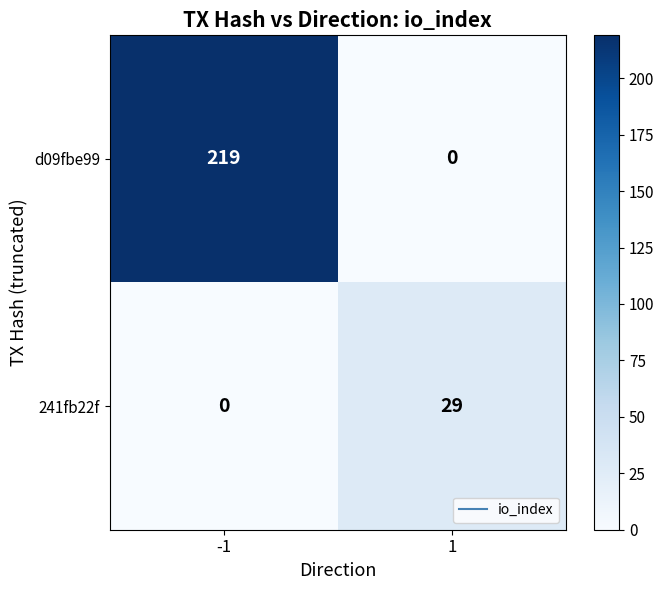

Reading right to left, list all the values displayed in this chart.

d09fbe99: 1=0	-1=219
241fb22f: 1=29	-1=0